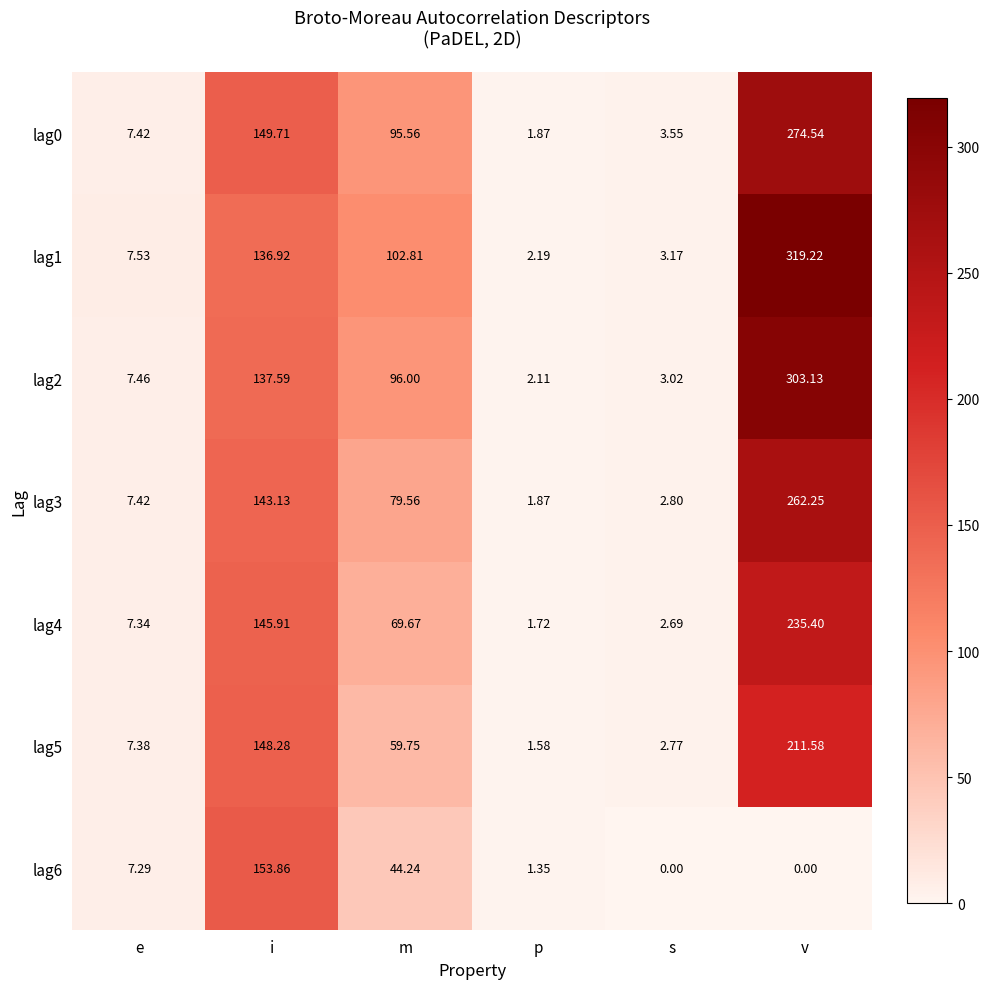

At which category does the chart reach its peak across all series?

v